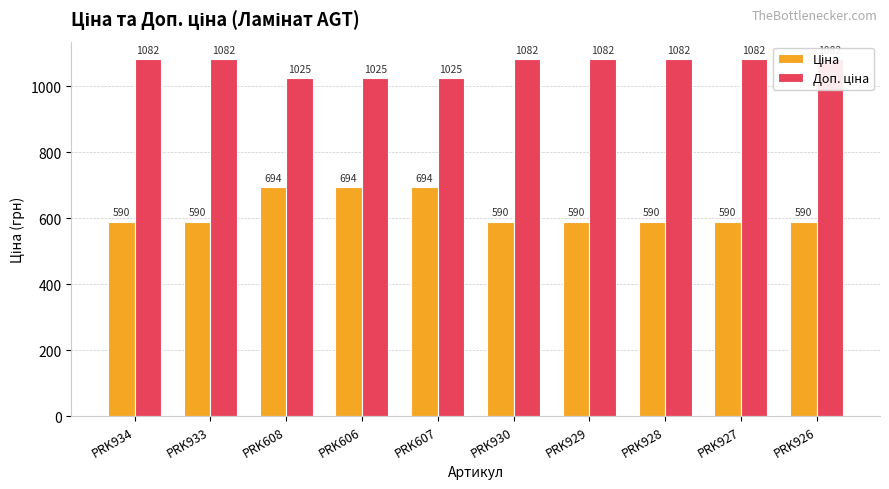

At which label does Доп. ціна reach its peak?

PRK934